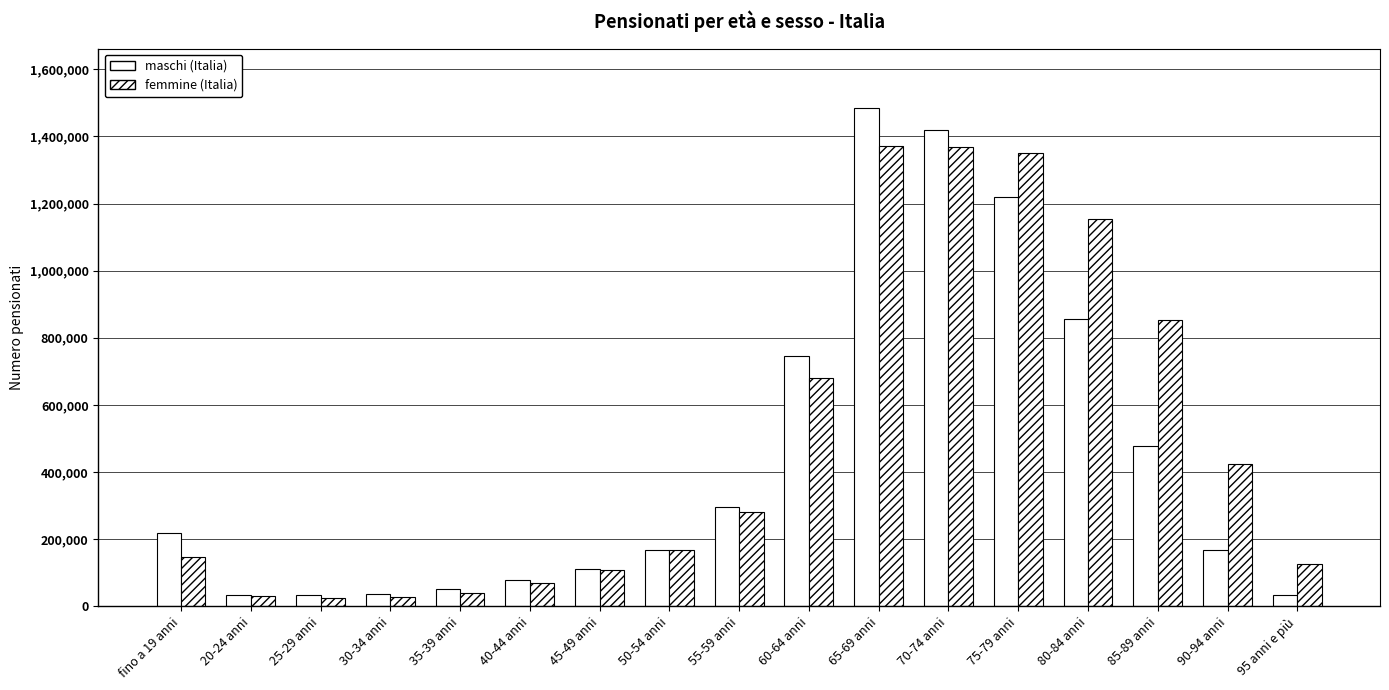

What is the sum of all maschi (Italia) values?

7428033